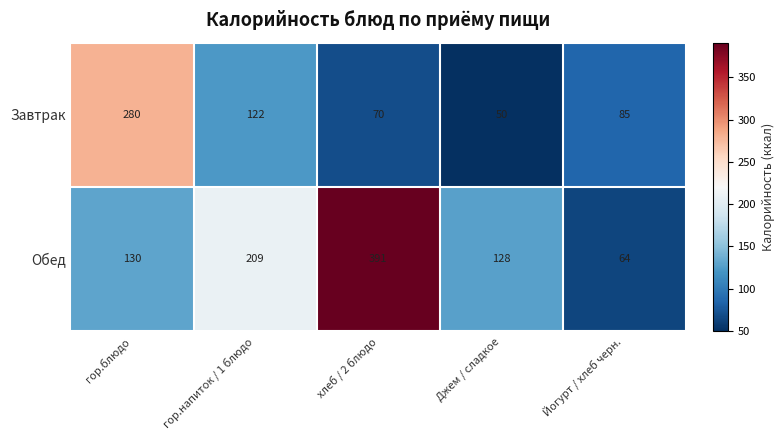

What is the difference between the Обед values at гор.напиток / 1 блюдо and хлеб / 2 блюдо?

182